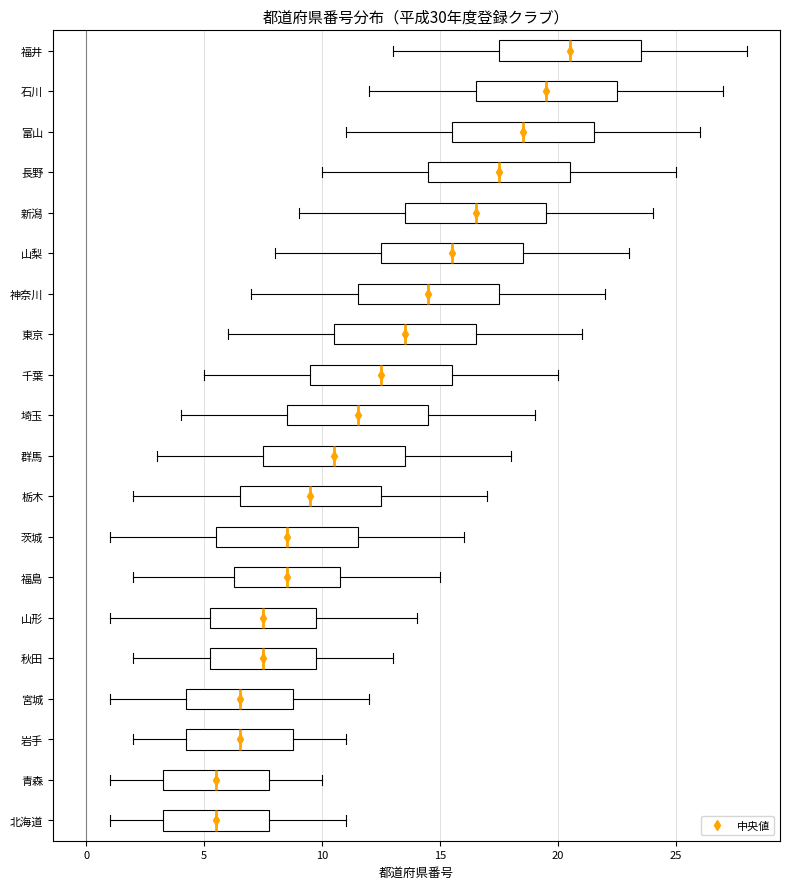

Where does the right whisker of the box for 埼玉 end on the x-axis? The values are not printed on the chart, so give them approximately, as read against the axis.

19.0